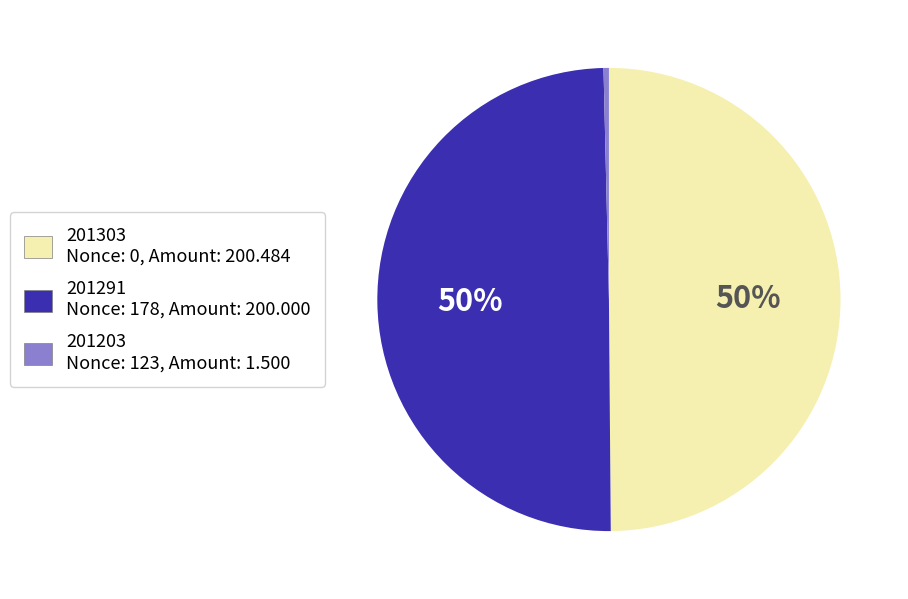

What is the smallest slice in the pie chart?

201203